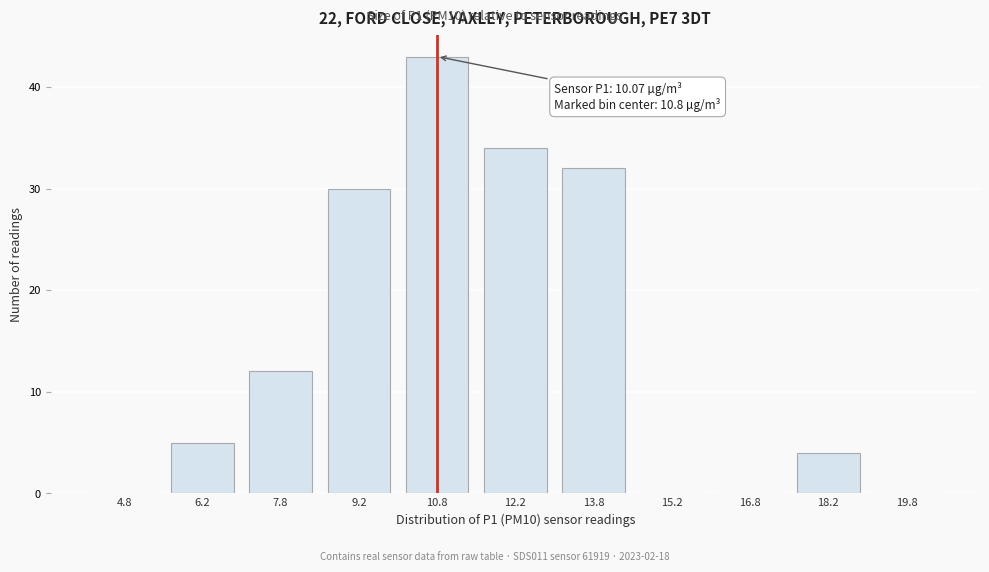

Reading right to left, extract all data points from this chart.

19.8=0	18.2=4	16.8=0	15.2=0	13.8=32	12.2=34	10.8=43	9.2=30	7.8=12	6.2=5	4.8=0